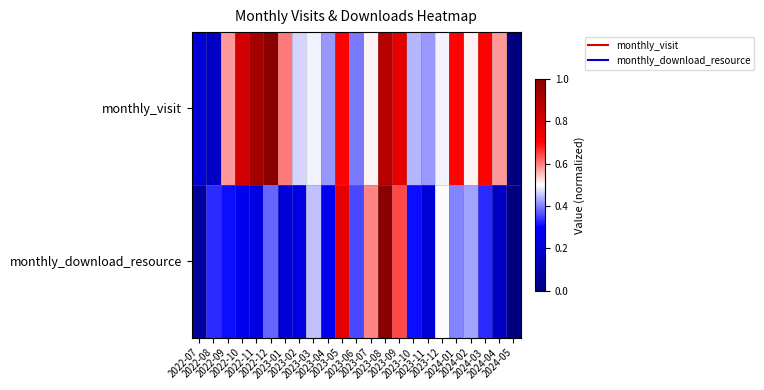

List the series in order of their peak value, highest first.

monthly_visit, monthly_download_resource